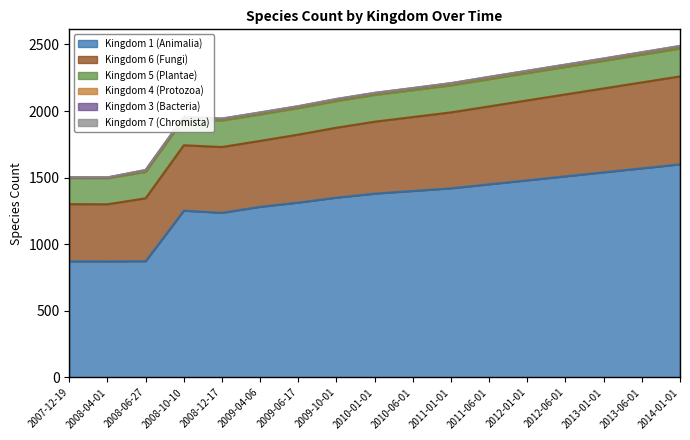

What is the value of the Kingdom 6 (Fungi) point at the 9th from the left?

540